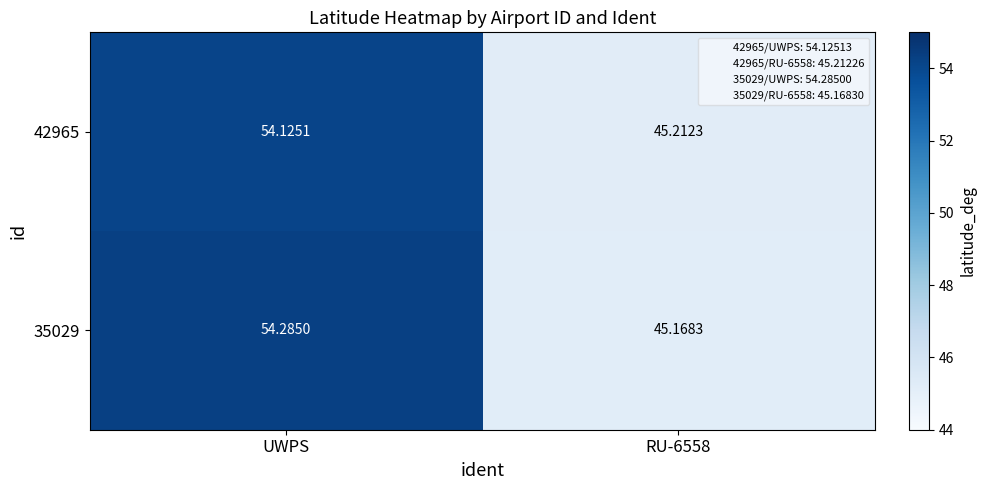

At which label does 35029 first exceed 54?

UWPS